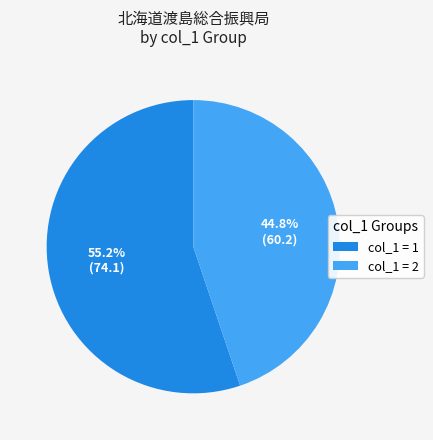

Which category has the smallest portion of the pie?

col_1 = 2